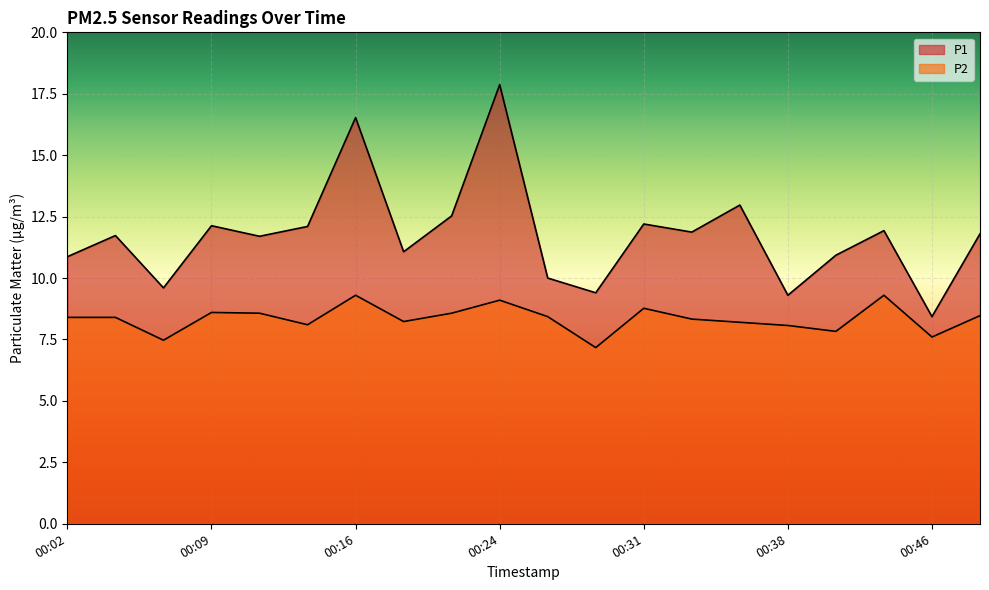

Reading left to right, transcribe all the data shown in this chart.

P1: 00:02=10.9	00:04=11.7	00:07=9.6	00:09=12.1	00:11=11.7	00:14=12.1	00:16=16.5	00:19=11.1	00:21=12.5	00:24=17.9	00:26=10.0	00:29=9.4	00:31=12.2	00:33=11.9	00:36=13.0	00:38=9.3	00:41=10.9	00:43=11.9	00:46=8.4	00:48=11.8
P2: 00:02=8.4	00:04=8.4	00:07=7.5	00:09=8.6	00:11=8.6	00:14=8.1	00:16=9.3	00:19=8.2	00:21=8.6	00:24=9.1	00:26=8.4	00:29=7.2	00:31=8.8	00:33=8.3	00:36=8.2	00:38=8.1	00:41=7.8	00:43=9.3	00:46=7.6	00:48=8.5